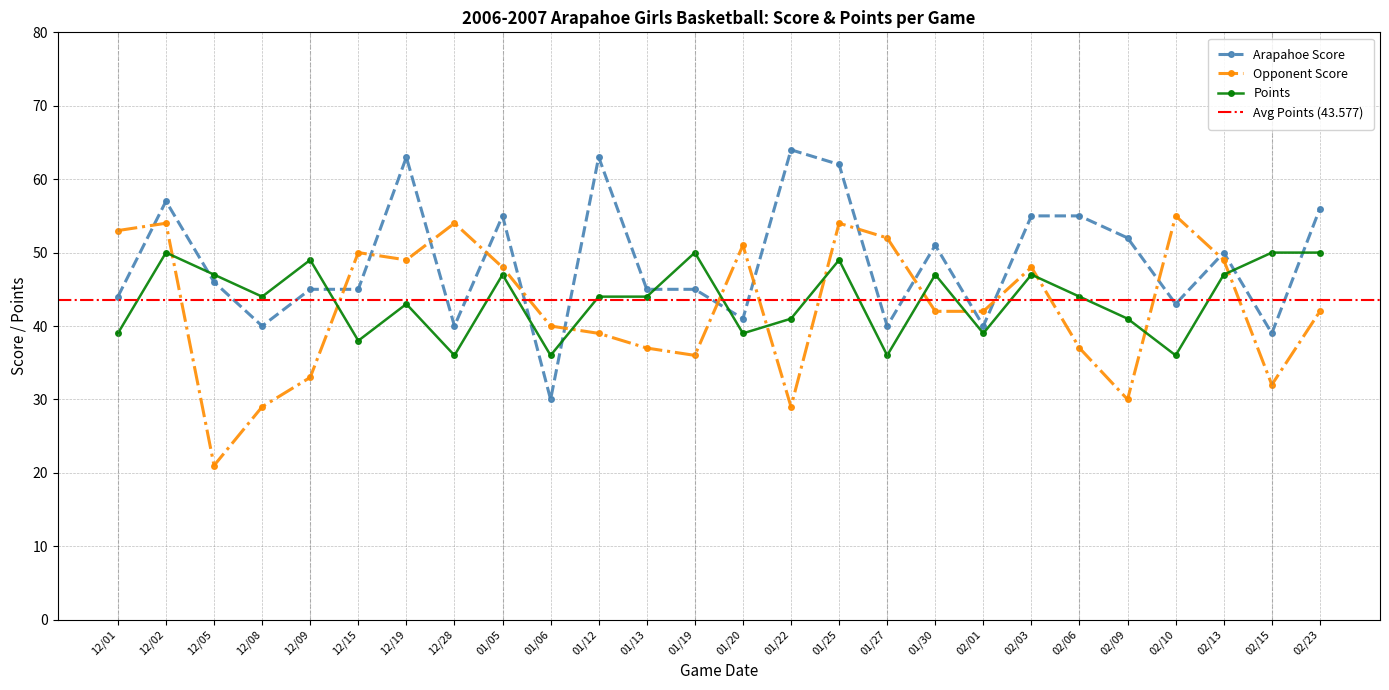

Is it true that Points equals 64 at 01/20?

False